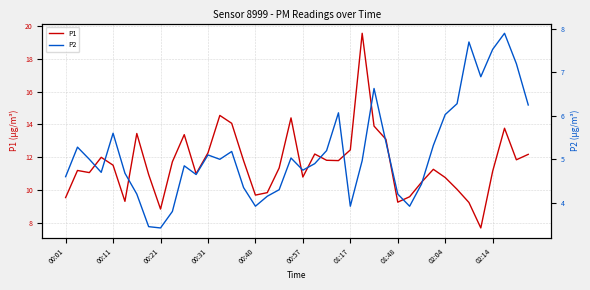

True or false: P2 and P1 cross at least once.

False